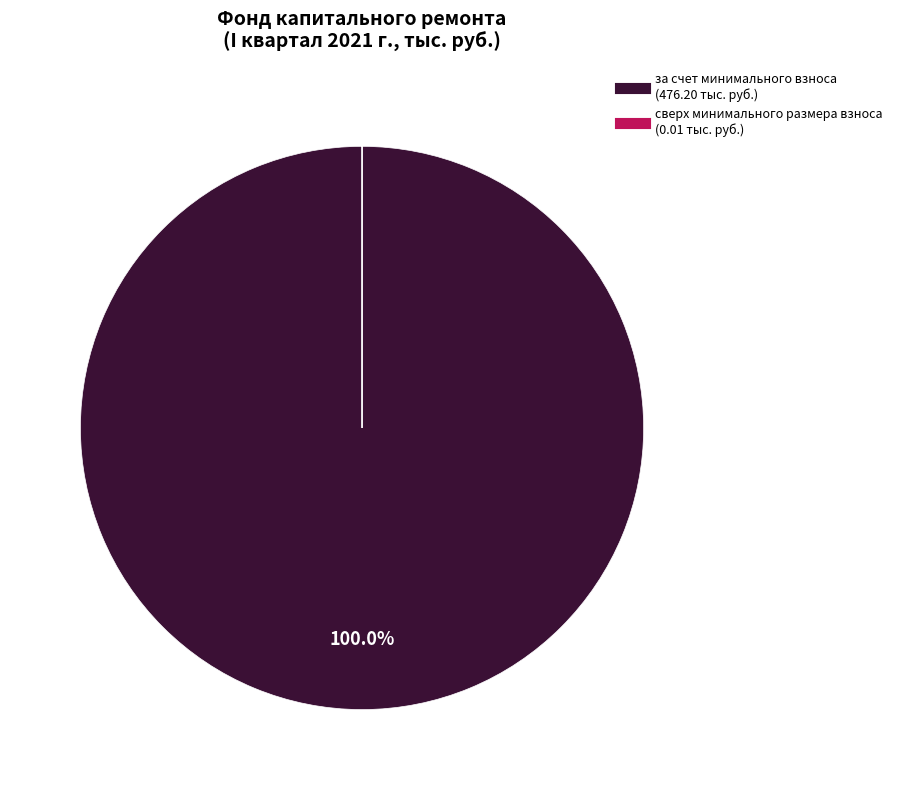

To the nearest percent, what portion does за счет минимального взноса represent?

100%